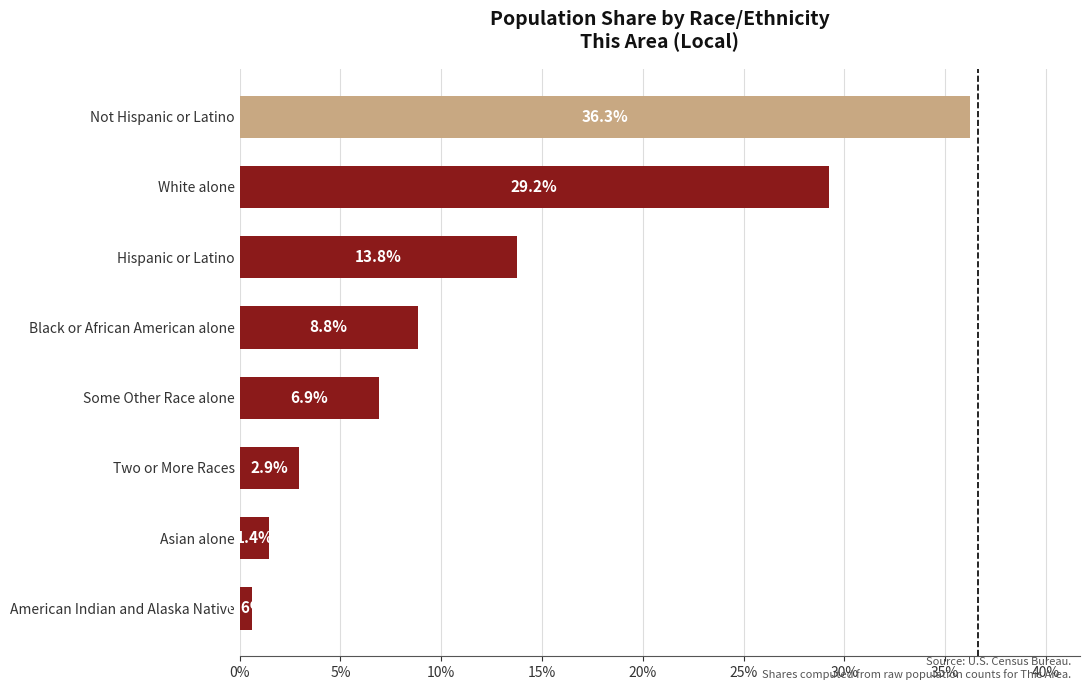

What is the change in value from Black or African American alone to White alone?

+20.4